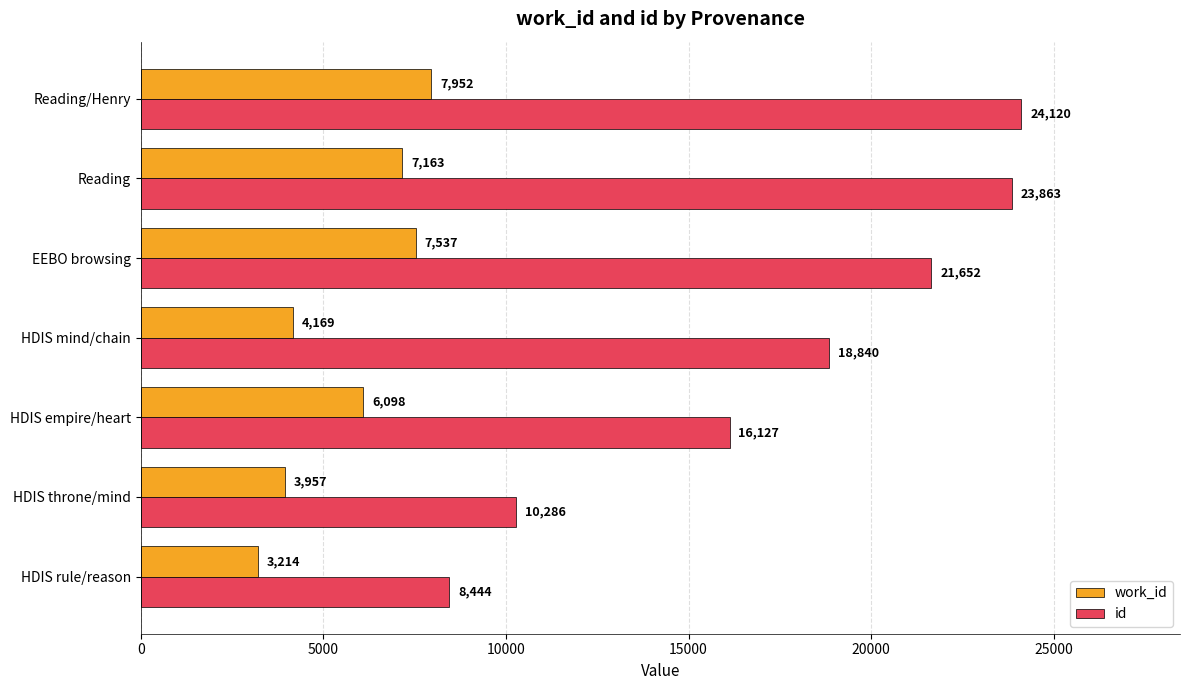

The id series shows 25584 at HDIS empire/heart. True or false?

False